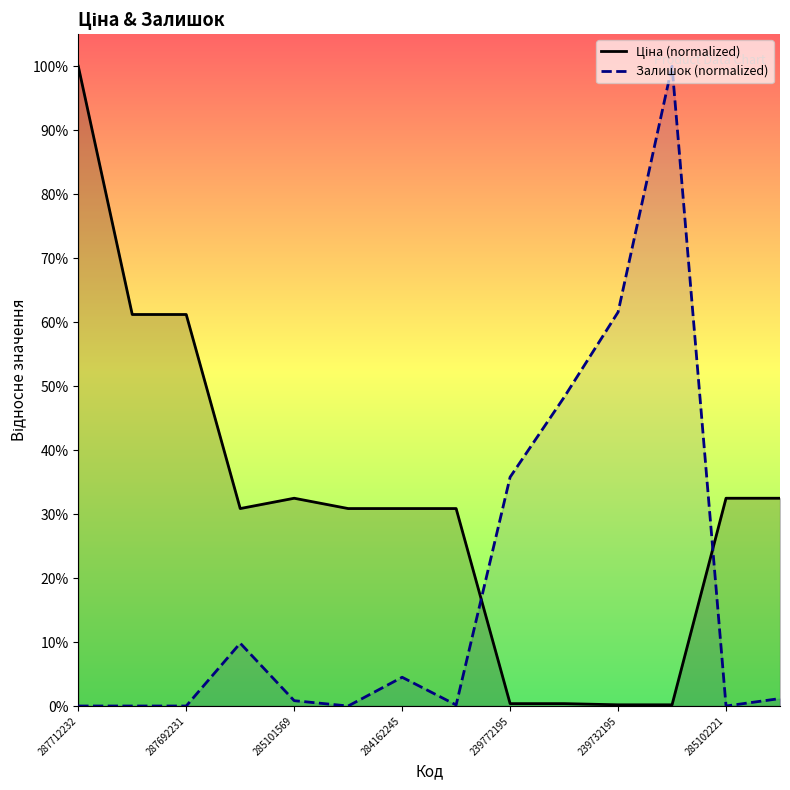

Between 239772195 and 7, which series saw the biggest shift?

Ціна (normalized)